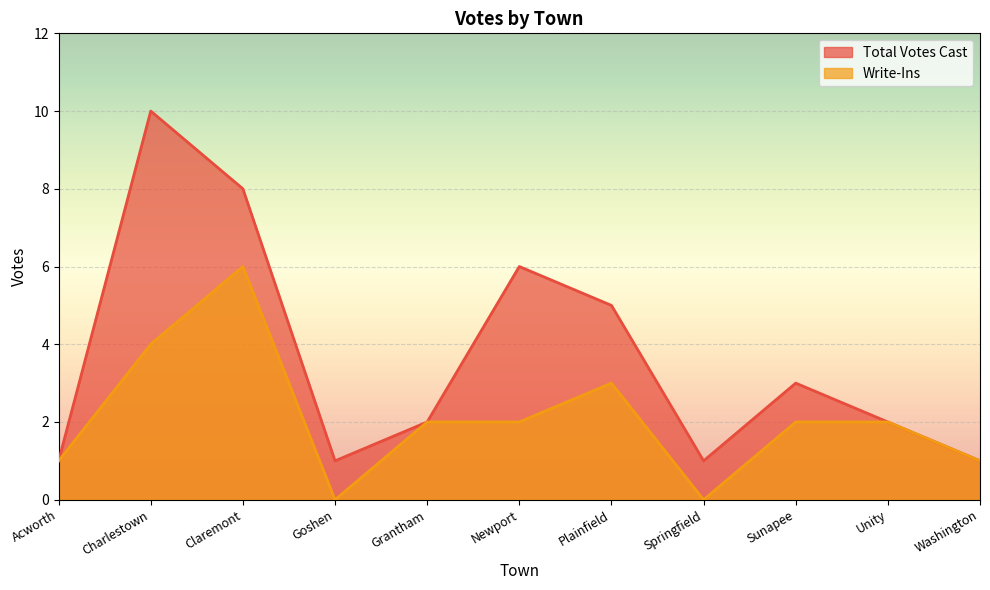

What is the difference between the highest and lowest values at Springfield?

1